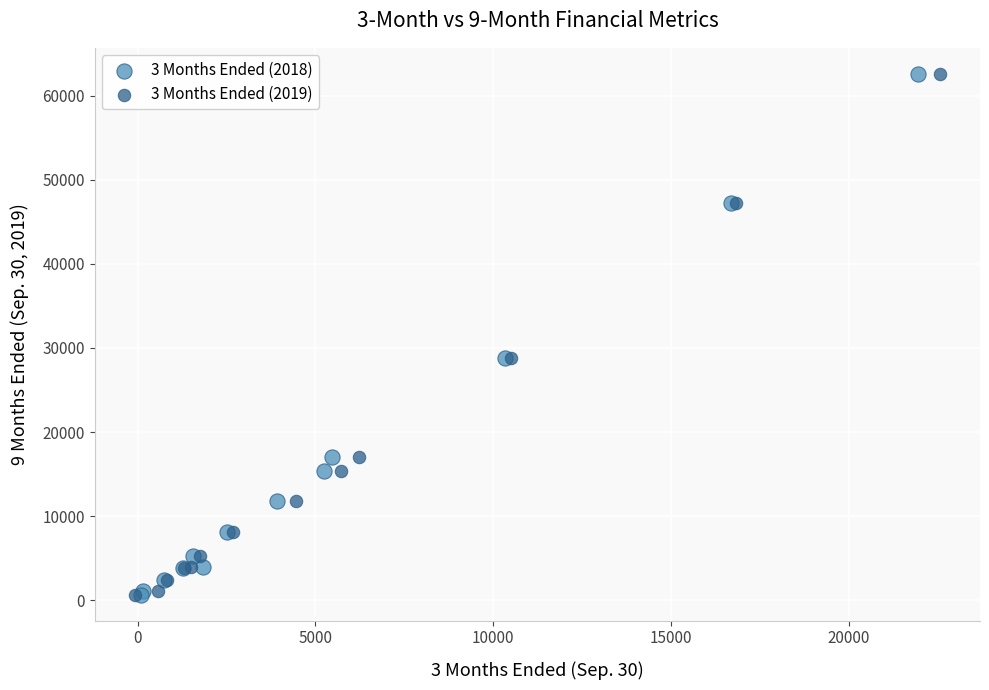

What are all the series names shown in the legend?

3 Months Ended (2018), 3 Months Ended (2019)